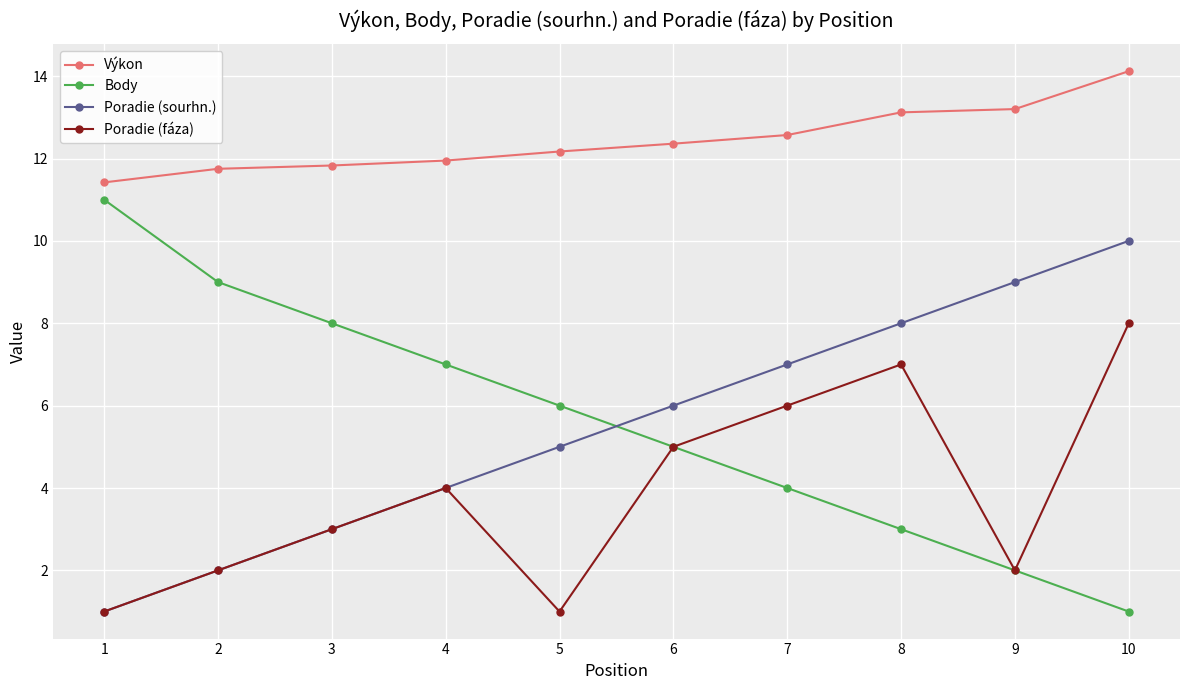

What is the sum of the Poradie (fáza) values at 2 and 5?

3.0